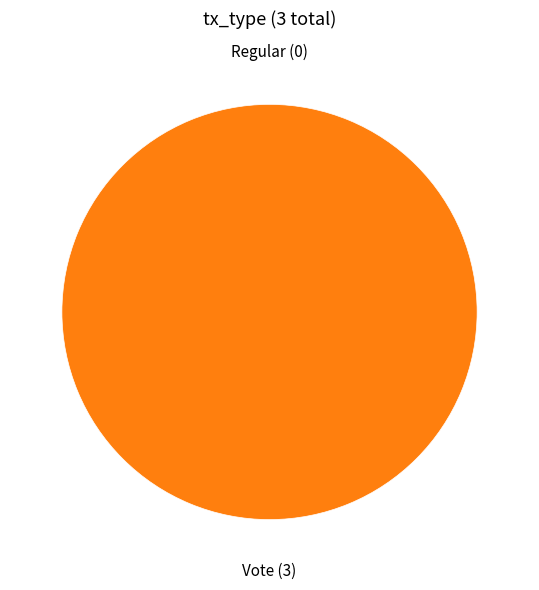

To the nearest percent, what portion does Vote represent?

100%